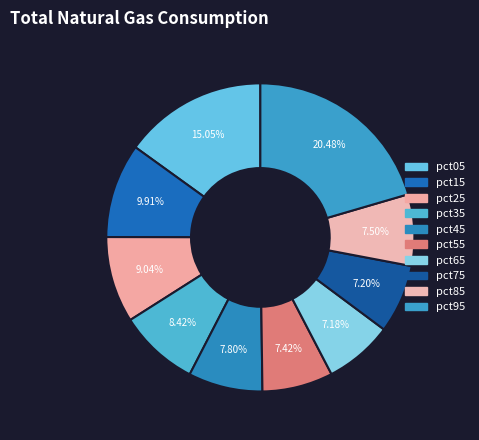

What percentage is NOT represented by pct55?

92.6%